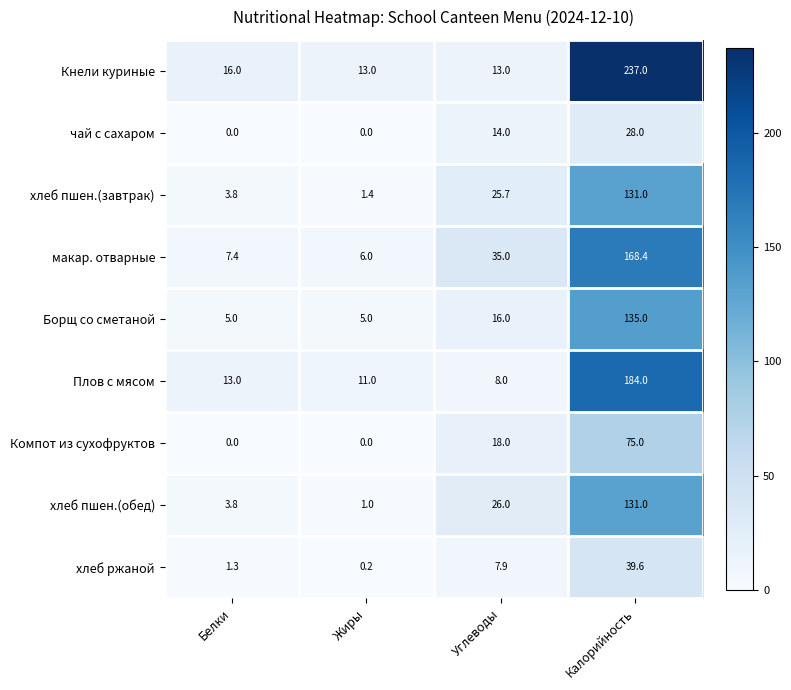

What is the greatest value displayed?

237.0